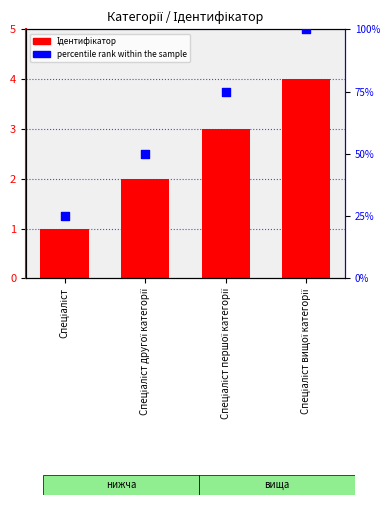

Which series contains the highest Y value?

percentile rank within the sample